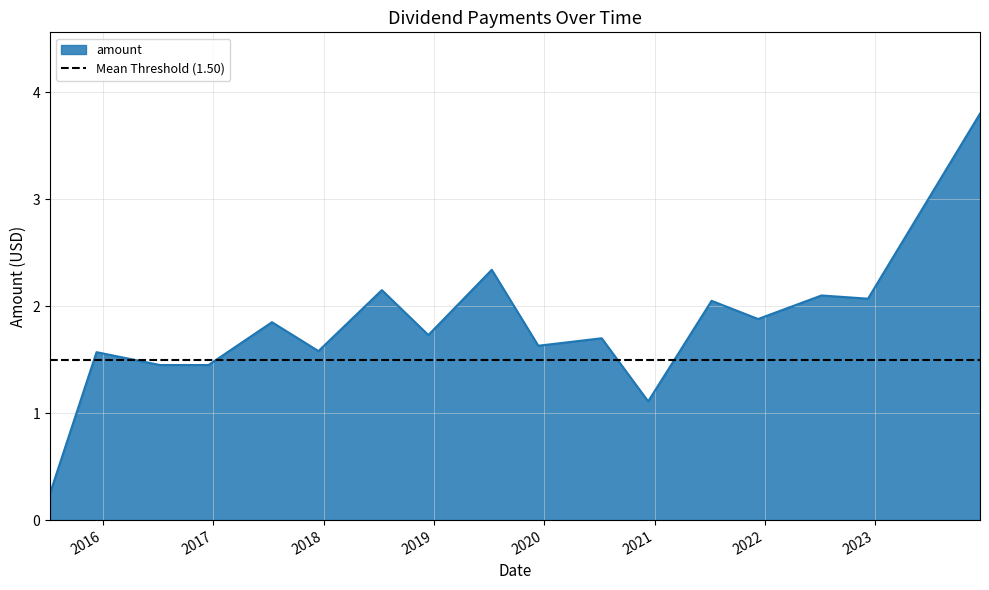

What is the greatest value displayed?

3.8